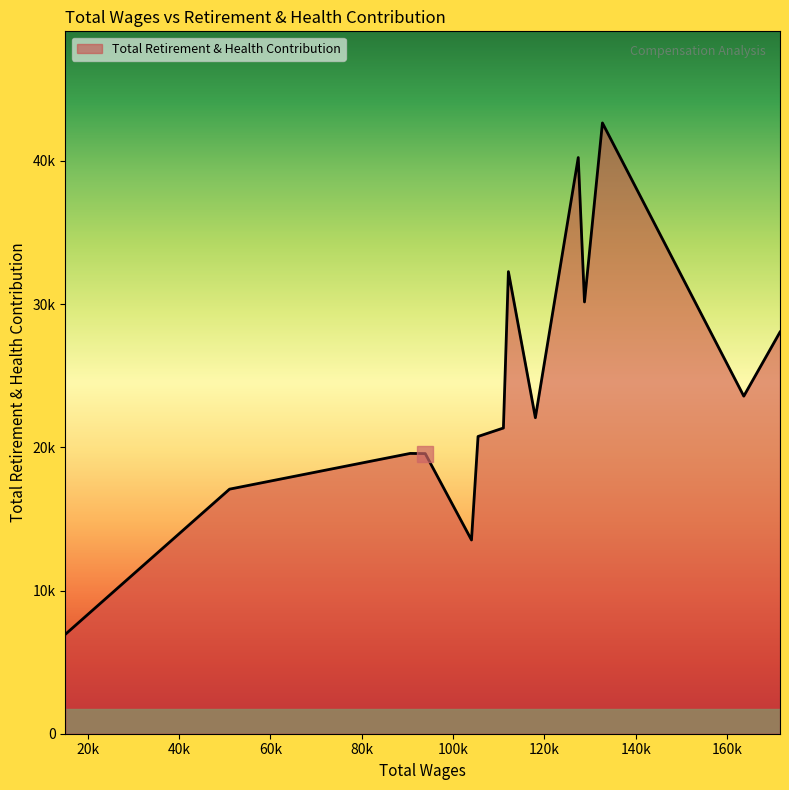

List the labels in order of value, largest first.

132680.0, 127387.0, 112099.0, 128753.0, 171546.0, 163617.0, 118001.0, 111005.0, 105456.0, 90598.0, 93899.0, 51066.0, 104021.0, 15139.0